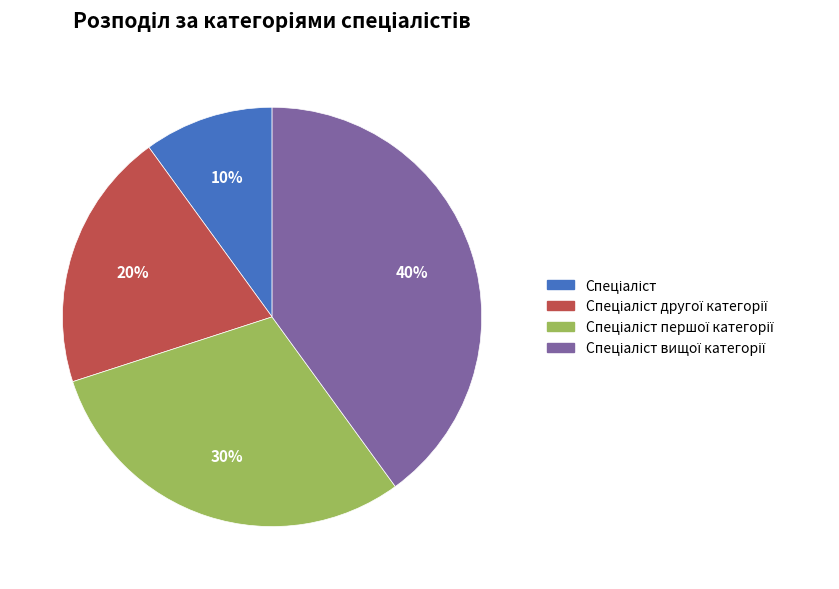

To the nearest percent, what is the difference between the largest and smallest slice percentages?

30%